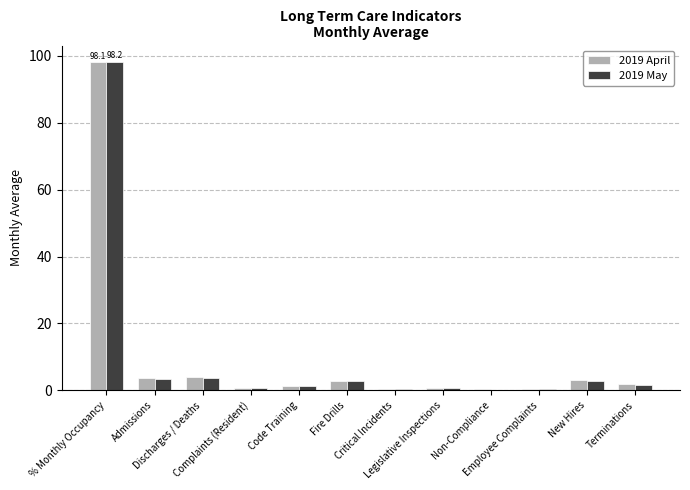

What is the approximate value of 2019 May at Fire Drills?

2.7